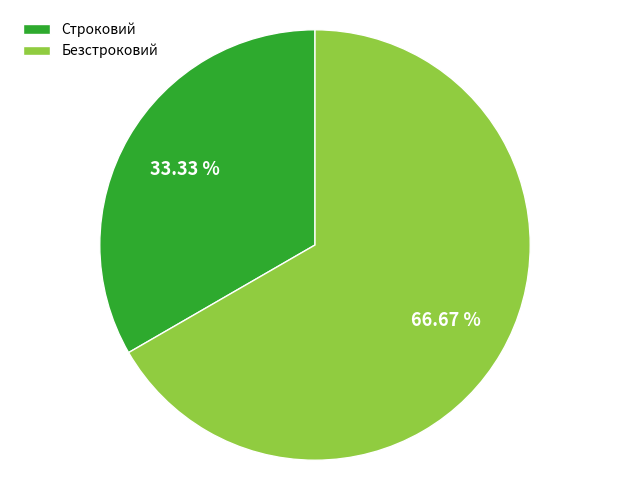

Count the number of slices in the pie.

2